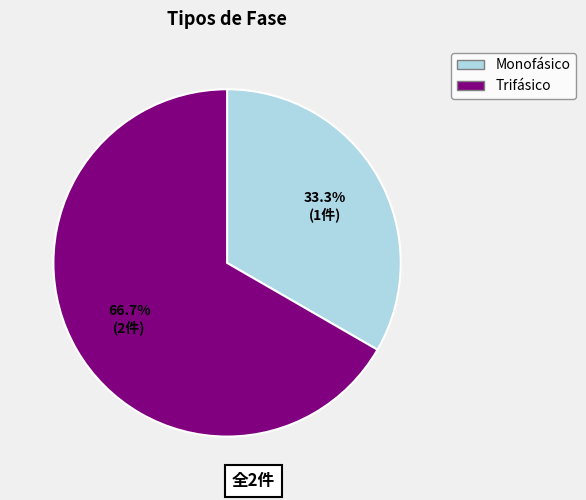

Combined, do Trifásico and Monofásico account for over 50%?

Yes